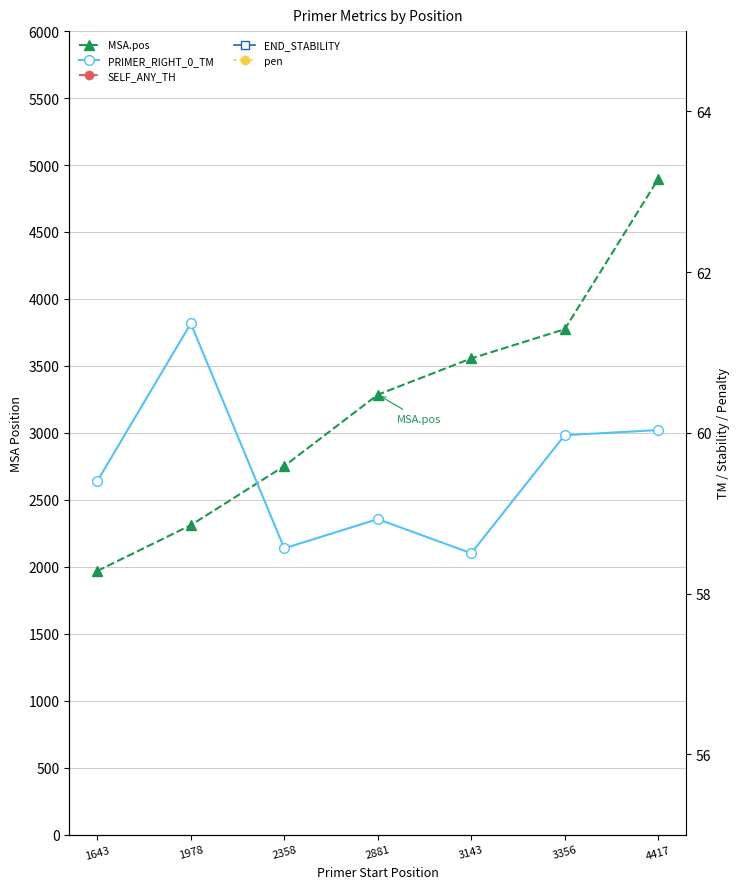

Where is MSA.pos nearest to the value 3432?

3143